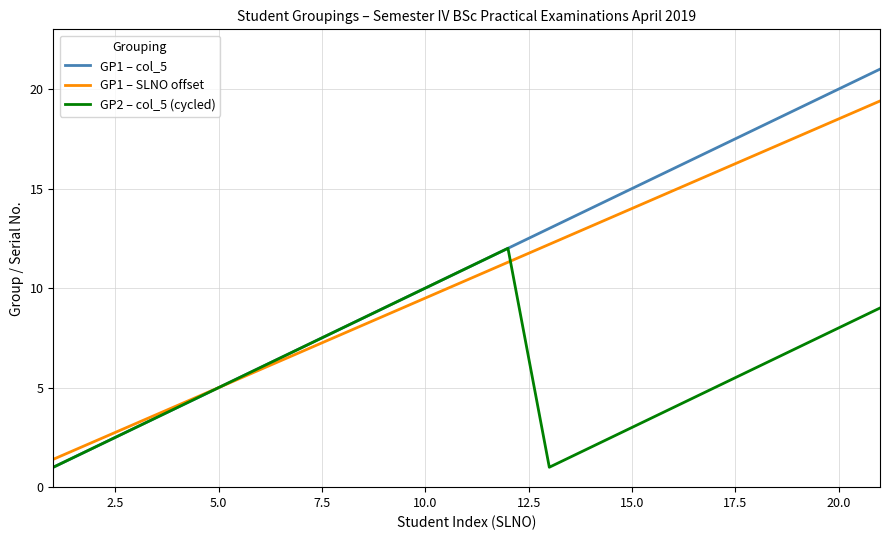

What is the minimum value for GP2 – col_5 (cycled)?

1.0